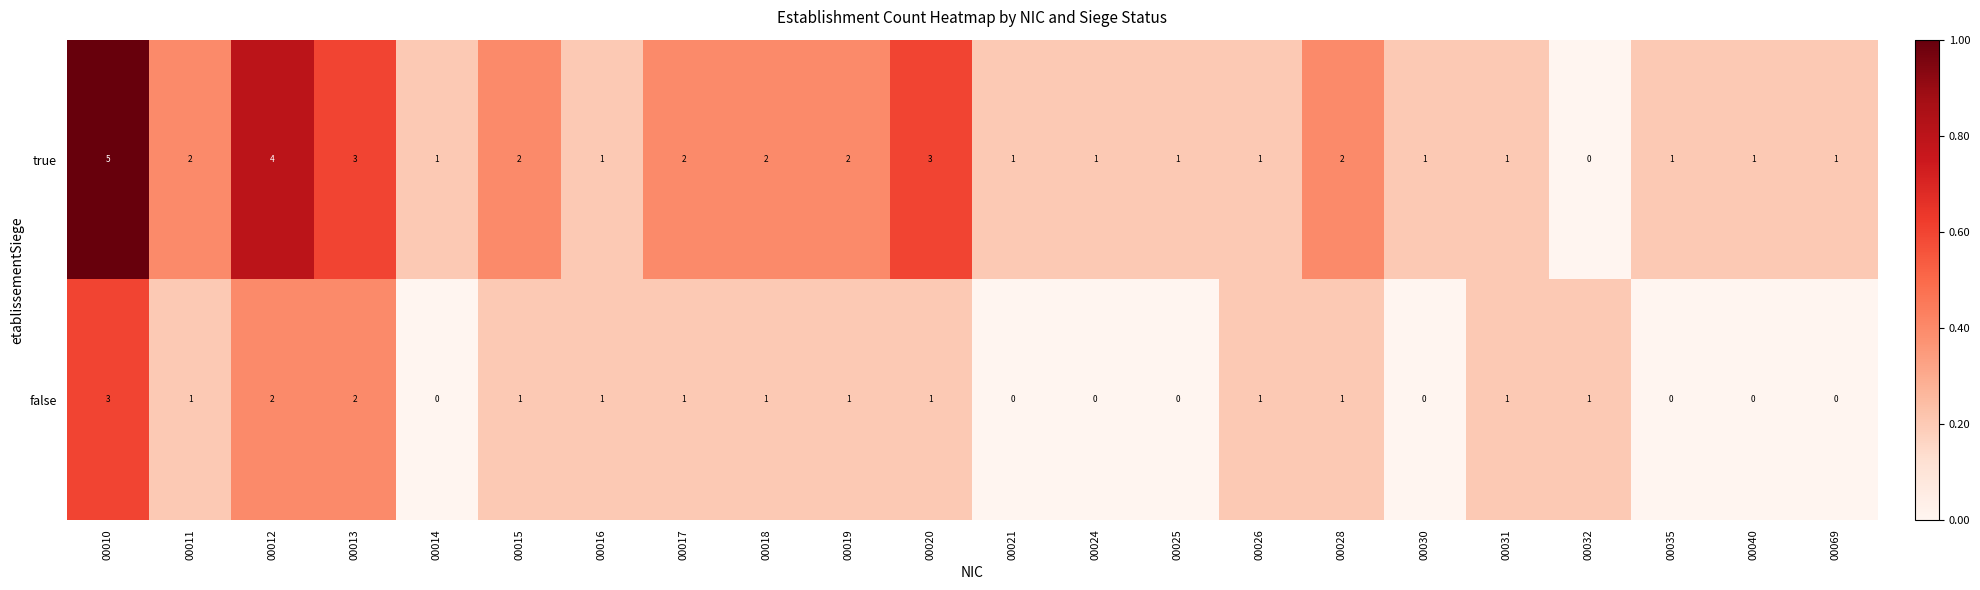

What is the total value across all series at 00028?

3